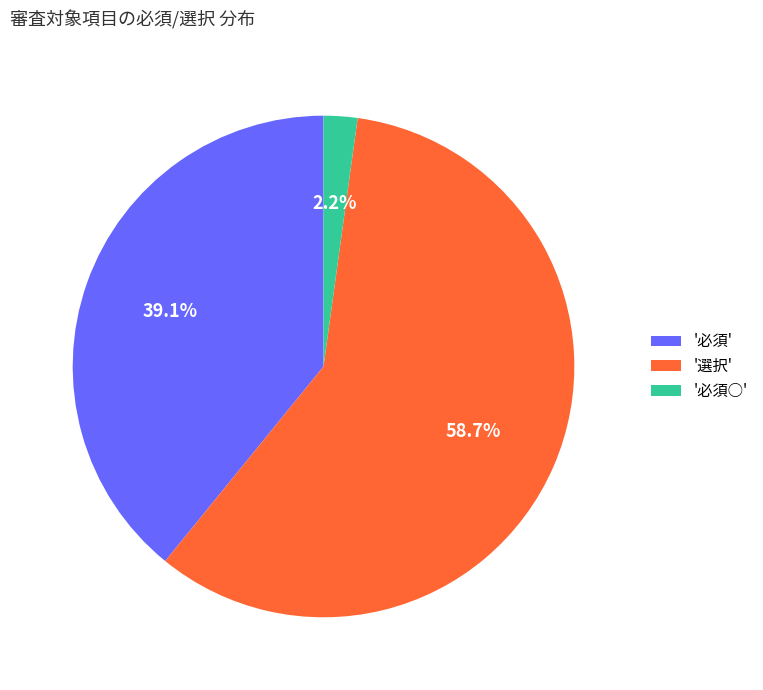

How many slices are in this pie chart?

3